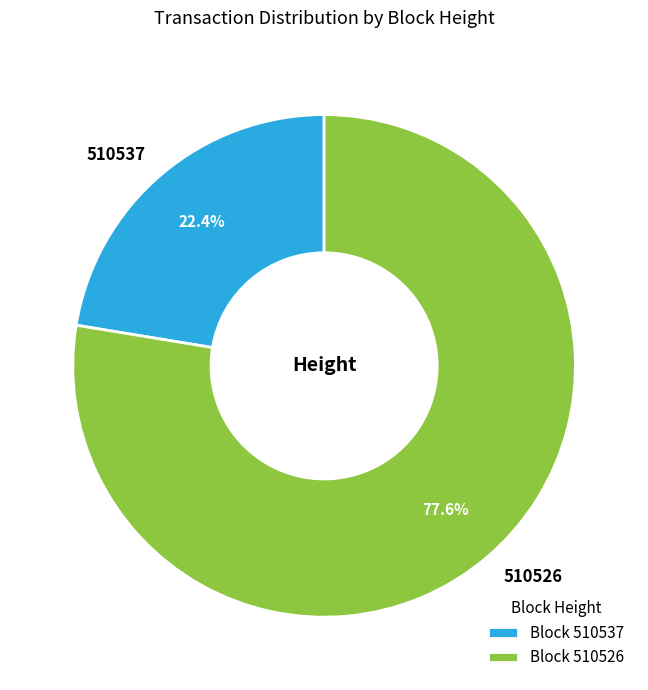

The 510537 slice represents 22% of the pie. True or false?

True